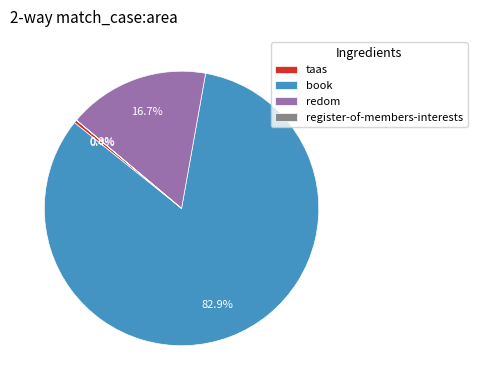

Is the sum of redom and taas greater than half?

No